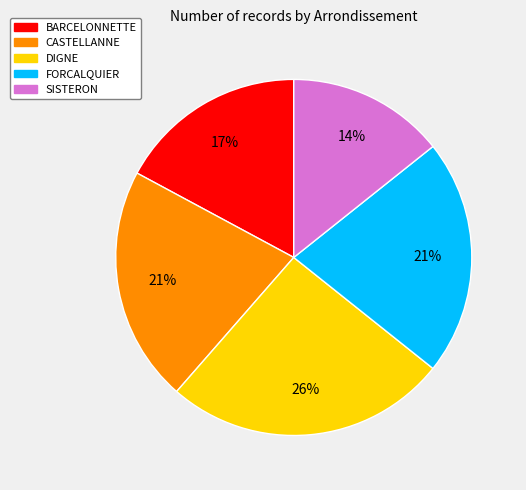

To the nearest percent, what is the difference between the CASTELLANNE and SISTERON slice percentages?

7%